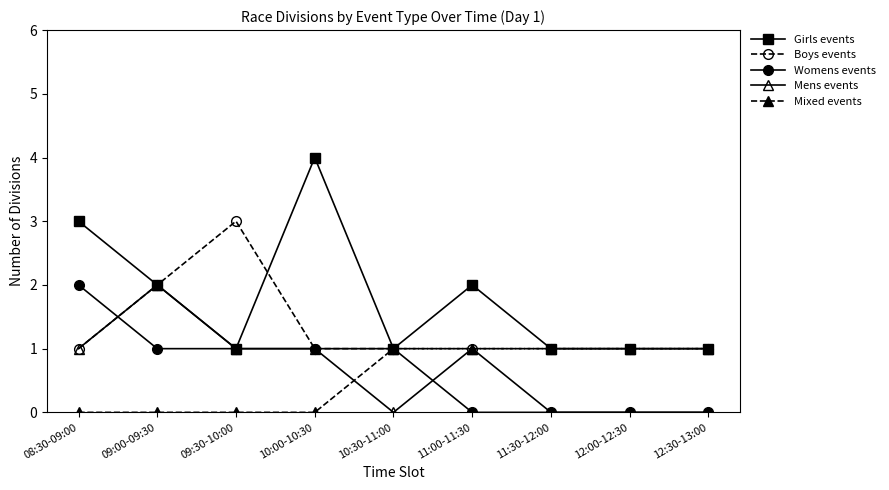

In Boys events, how many points are higher than both neighbors (excluding endpoints)?

1